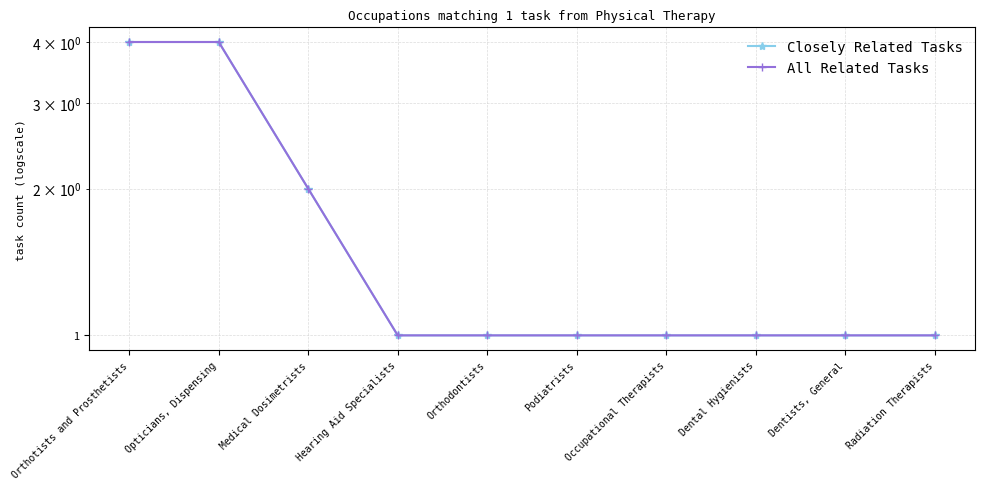

What is the value of the All Related Tasks point at the 10th from the left?

1